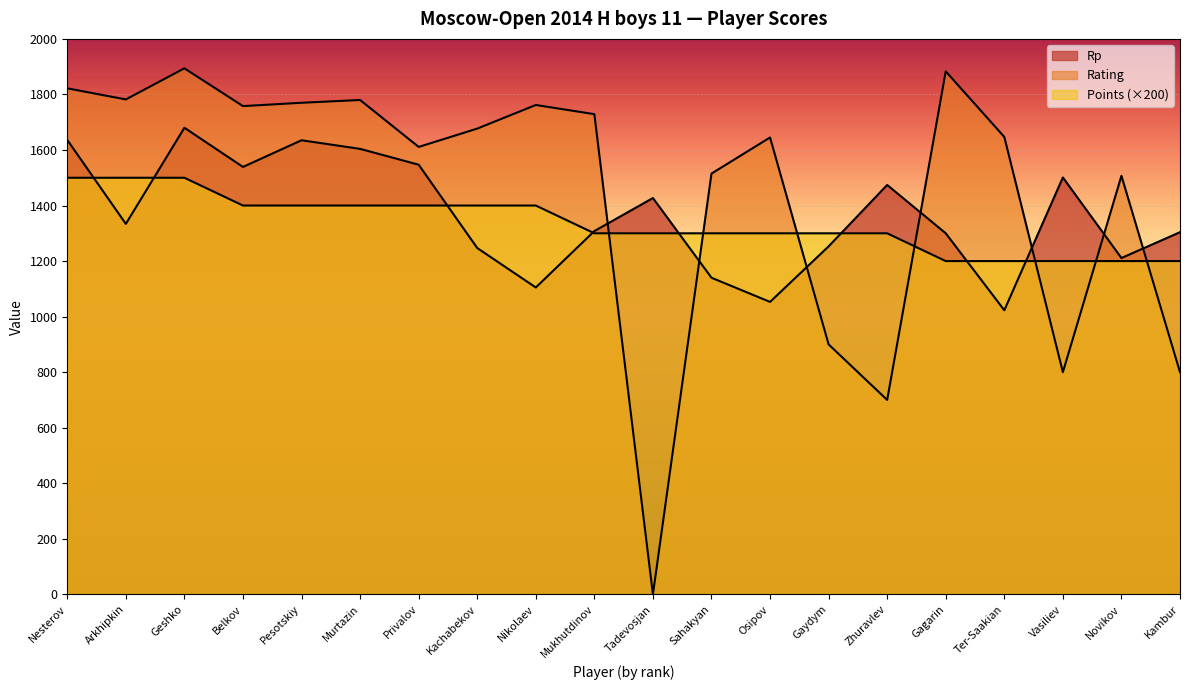

Which series has the largest total across all categories?

Rating